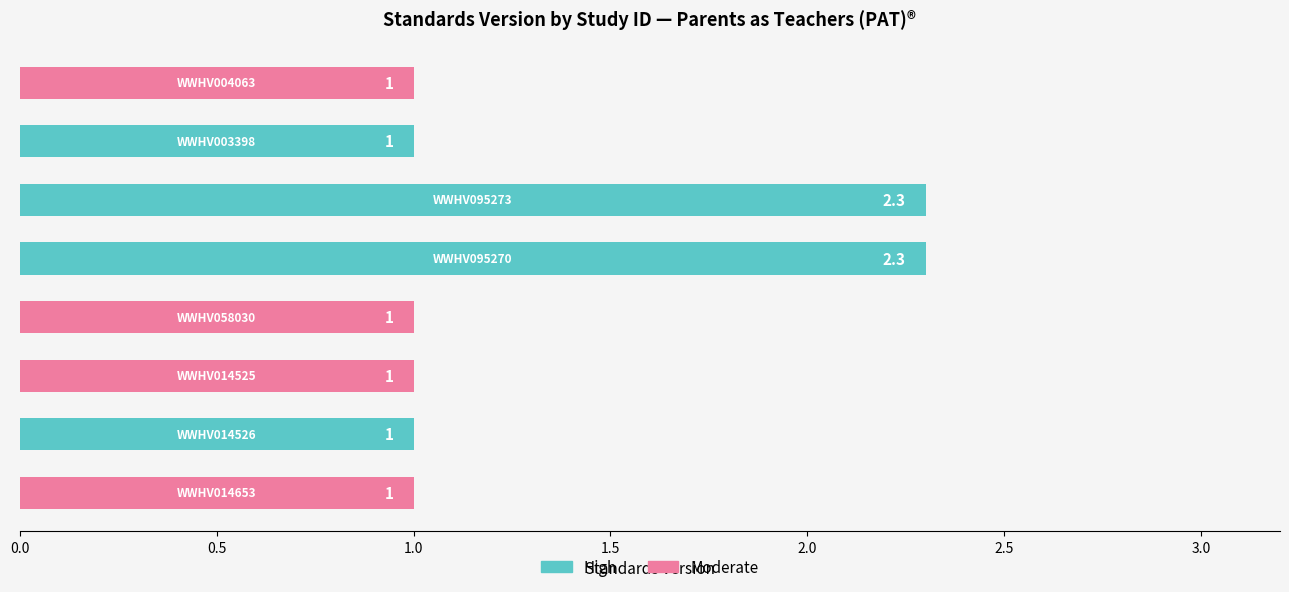

What is the value of the 3rd bar from the top?

2.3